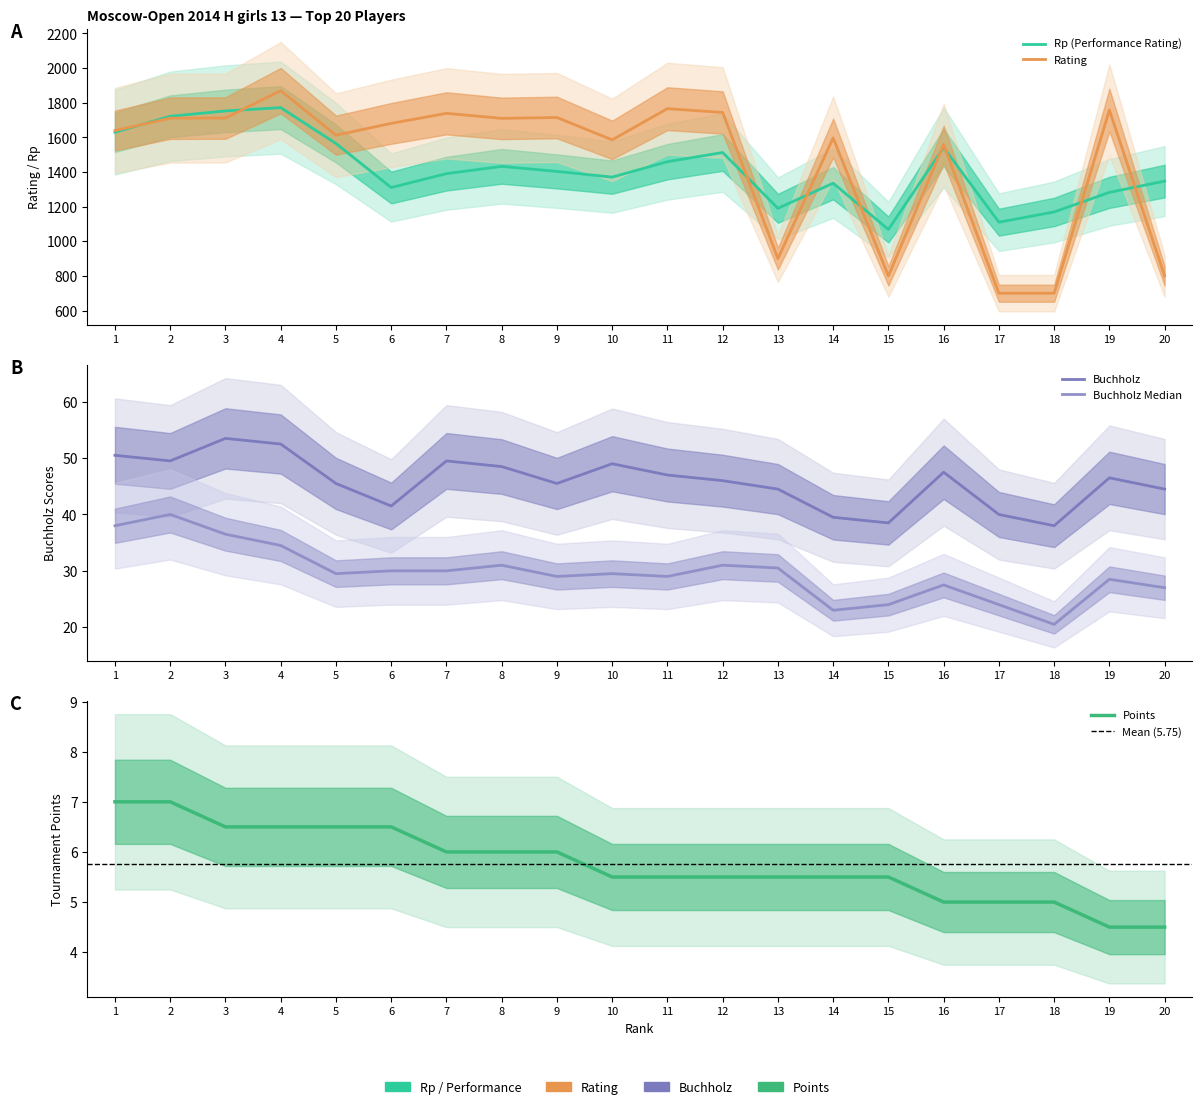

What are all the series names shown in the legend?

Rp, Points, Buchholz, Rating, BuchholzMedian